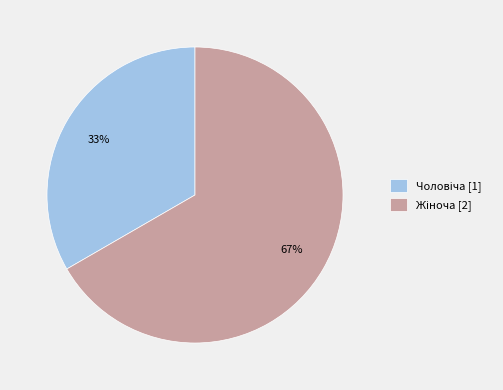

How many slices are in this pie chart?

2